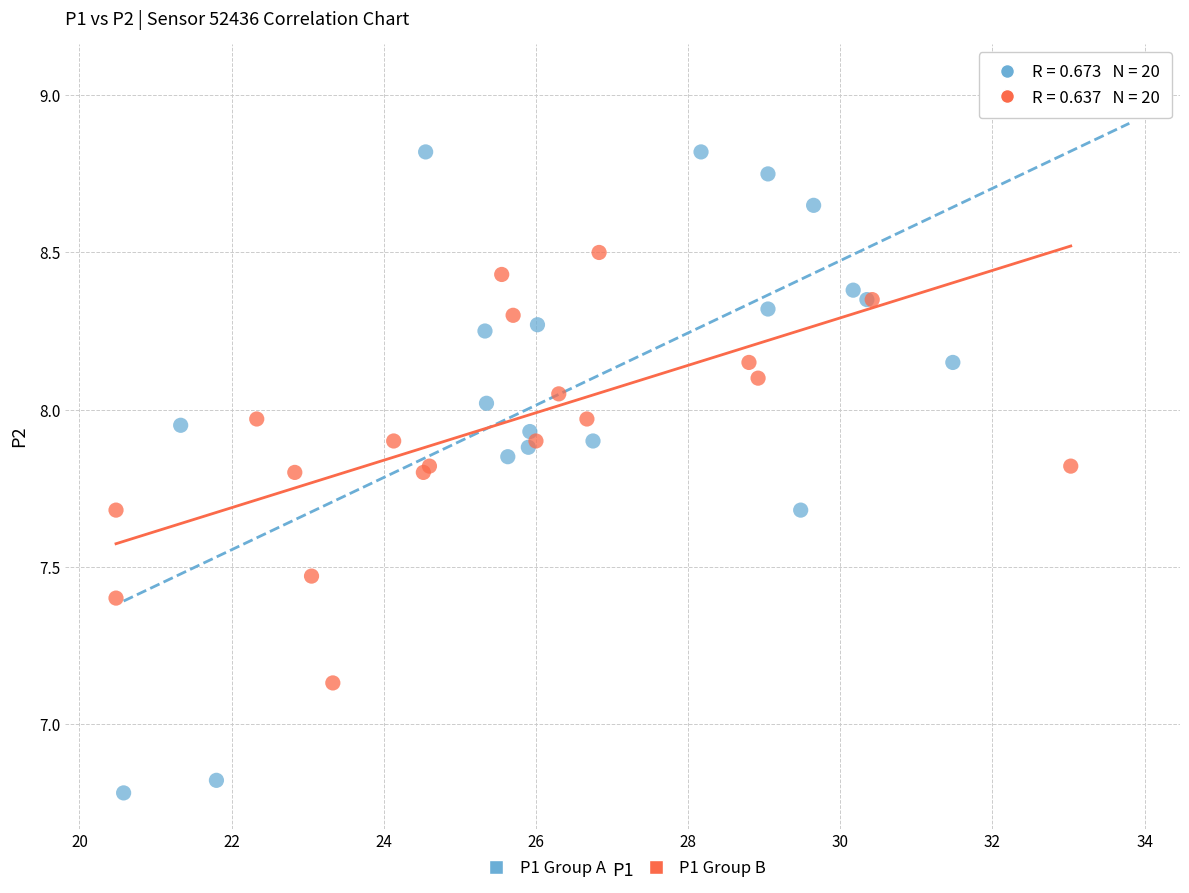

Which series has the largest Y range (max minus min)?

P1 Group A